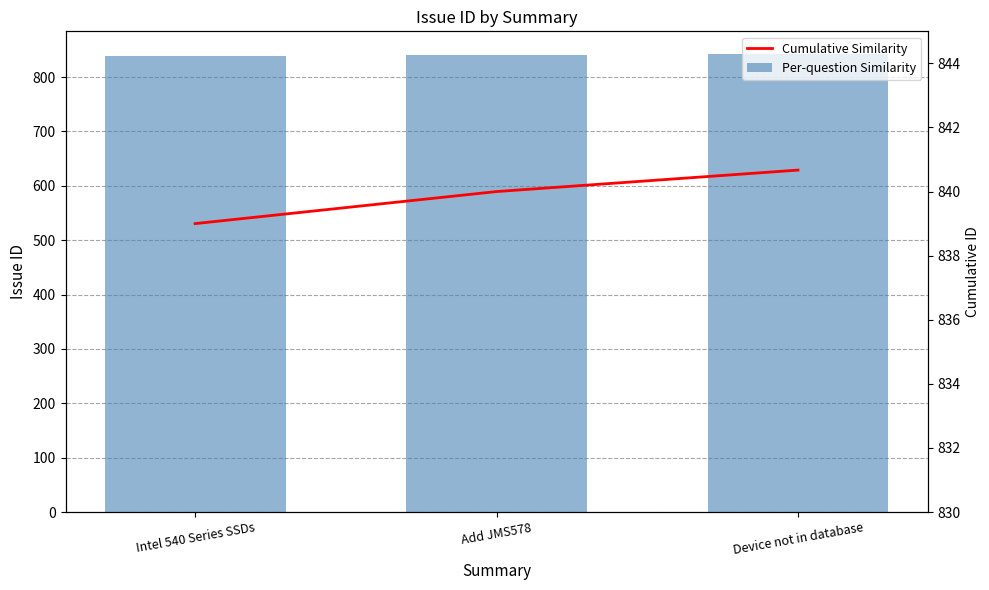

How many values in the Per-question Similarity series are below 841?

1